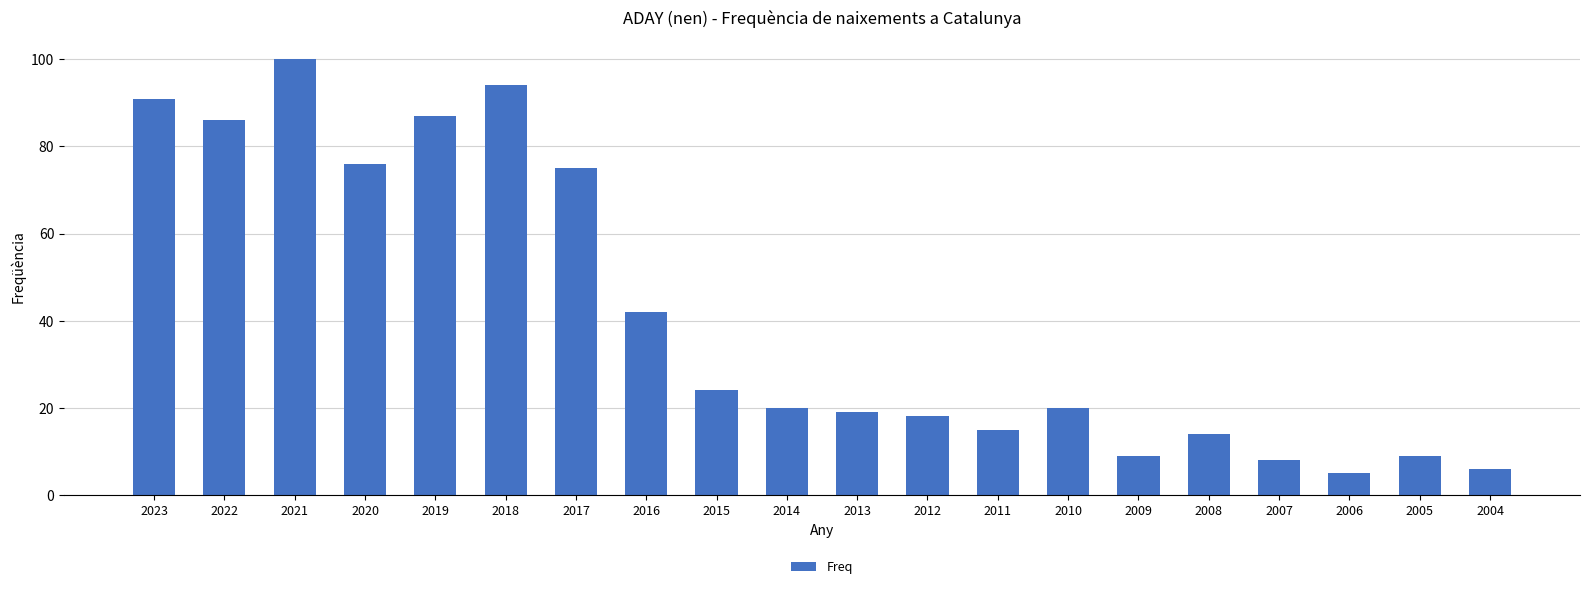

The value at 2007 is 13. True or false?

False